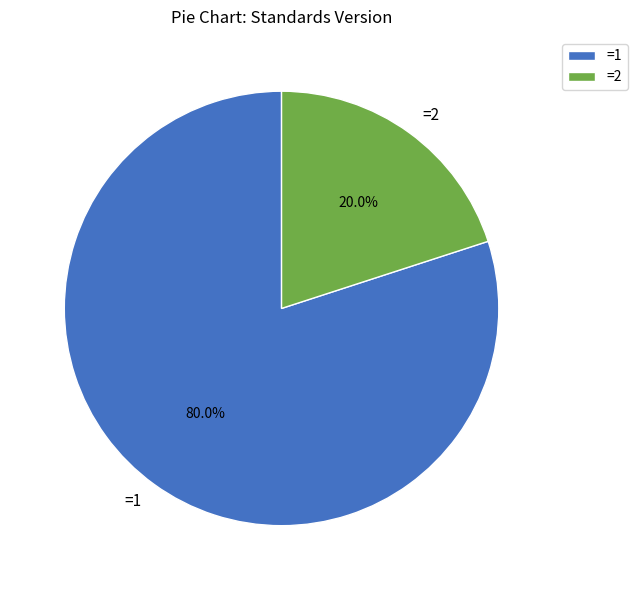

What is the largest slice in the pie chart?

=1